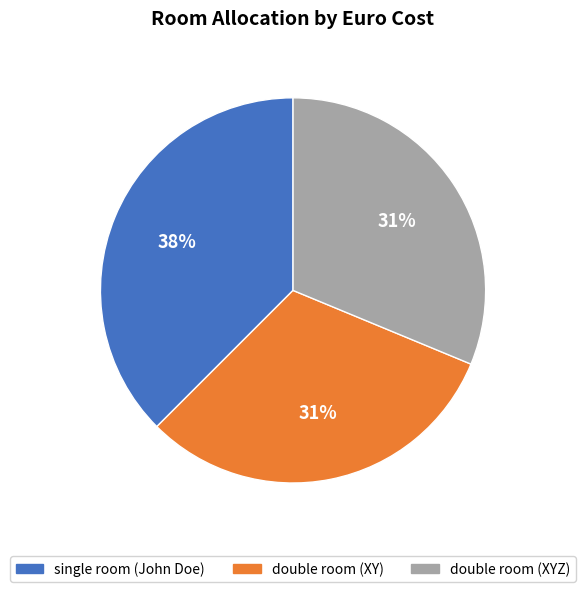

To the nearest percent, what portion does double room (XYZ) represent?

31%